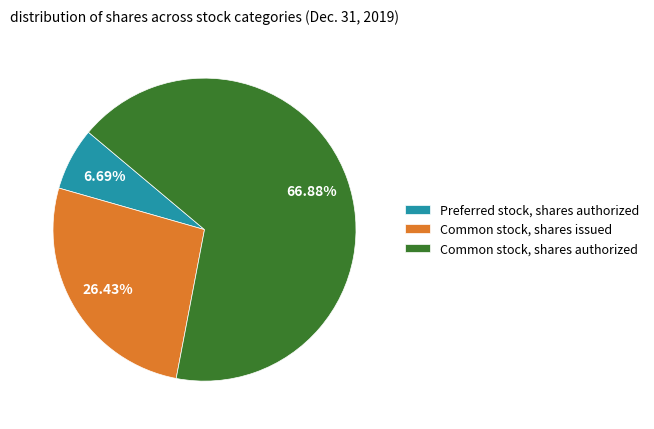

What is the ratio of the value at Common stock, shares issued to the value at Preferred stock, shares authorized?

4.0